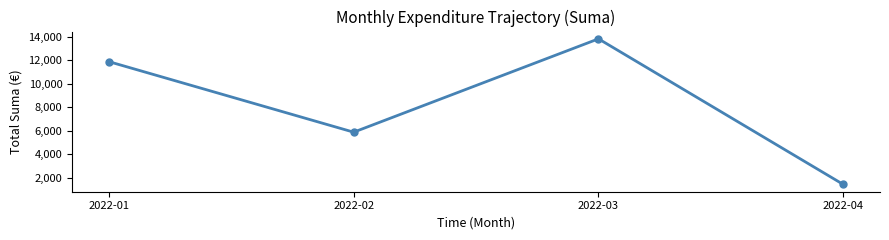

Is this an area chart (filled region under the line)?

No